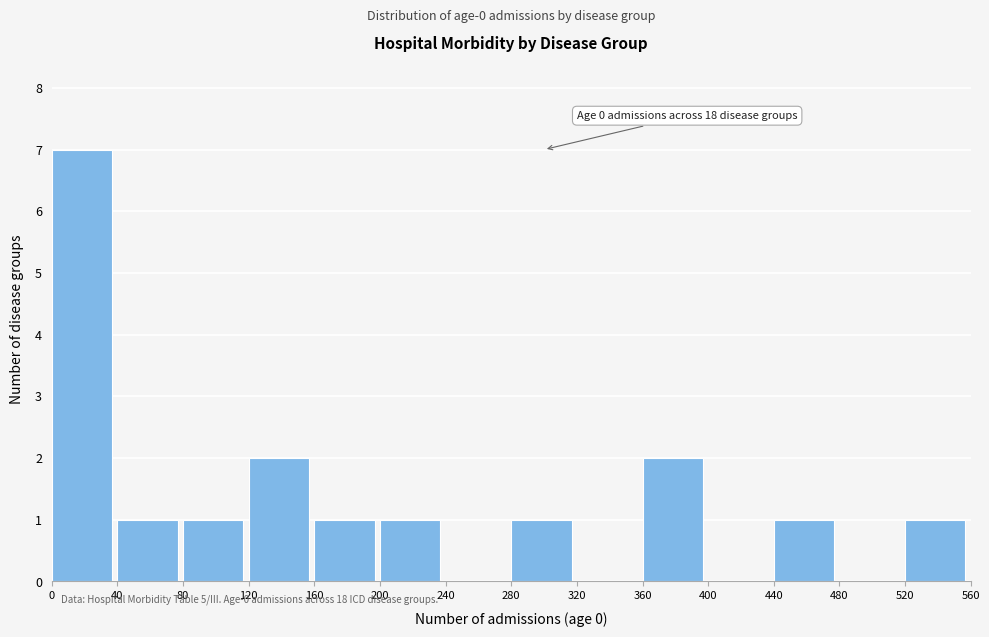

Over which range of the x-axis is the bar tallest?

0 to 40